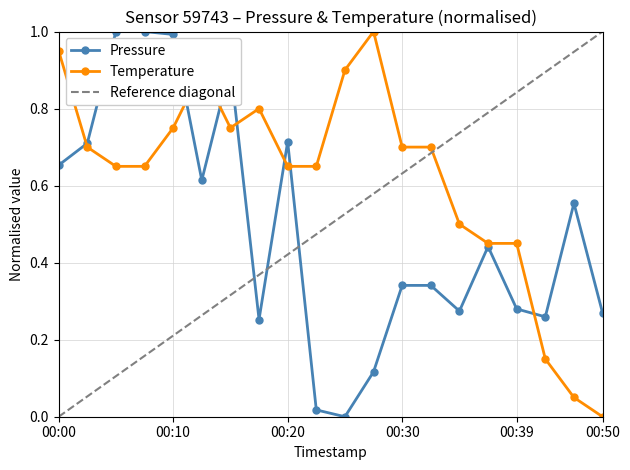

How many series are shown in this chart?

2